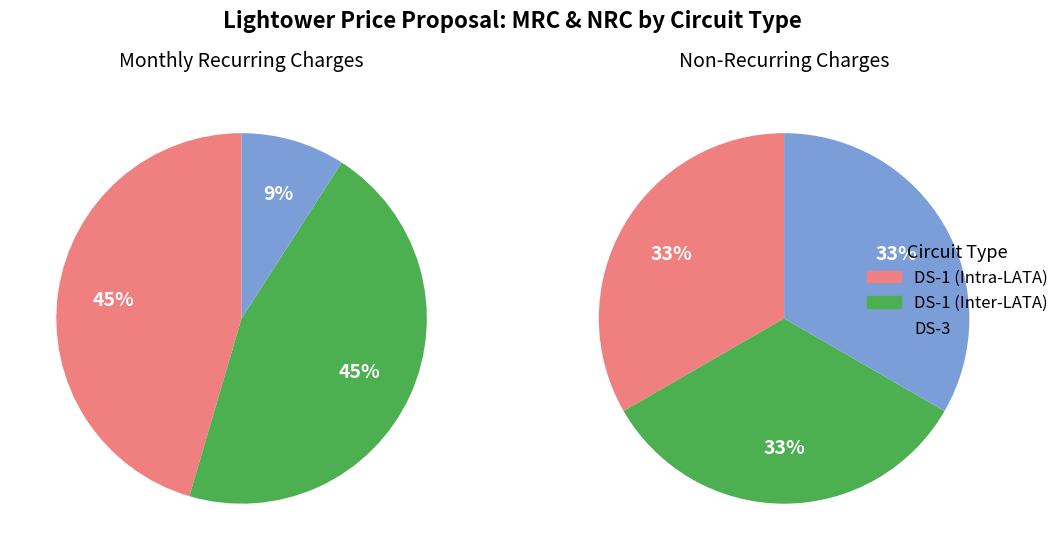

Is there any slice that represents more than half of the pie?

No